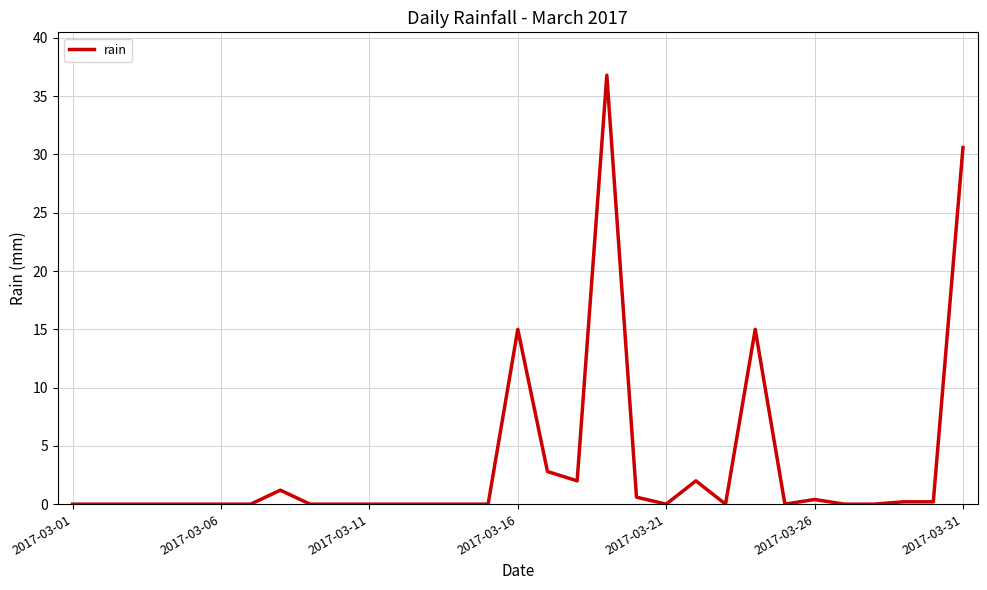

What is the difference between the maximum and minimum values?

36.8